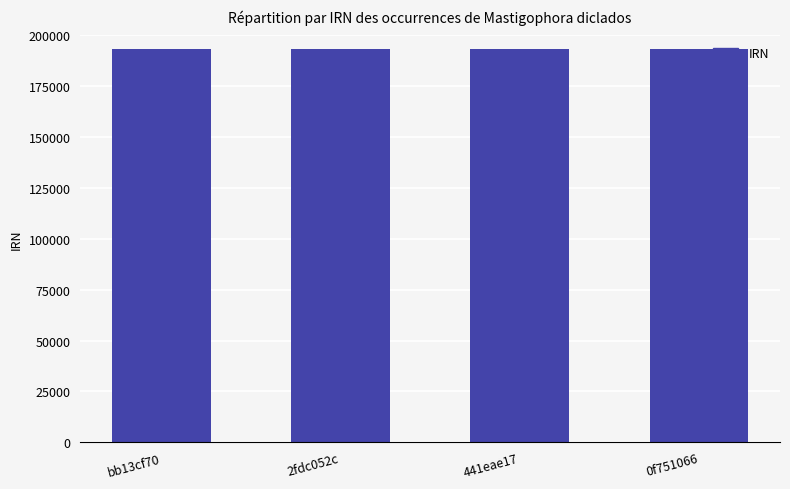

What is the minimum value shown in the chart?

193507